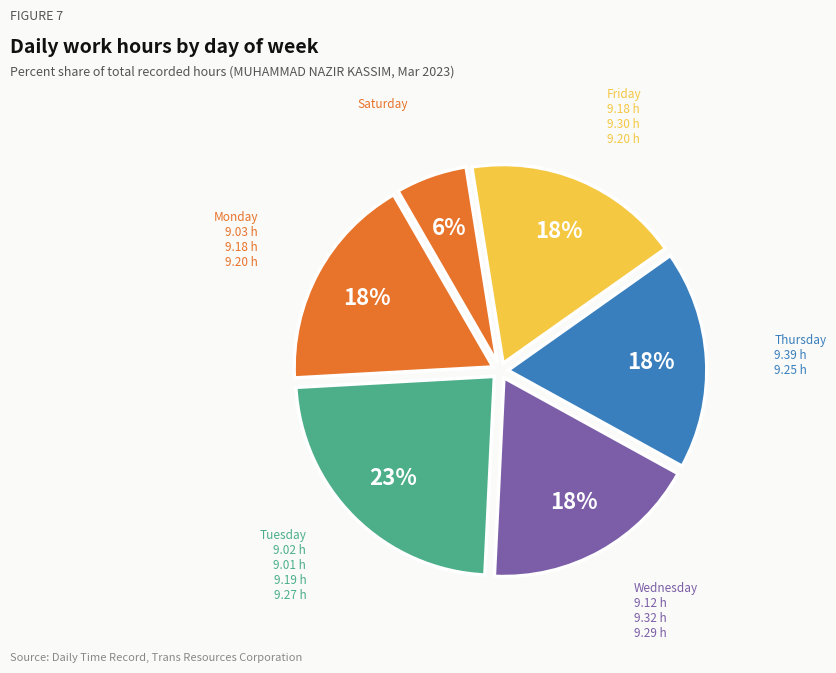

Combined, do Thursday and Saturday account for over 50%?

No